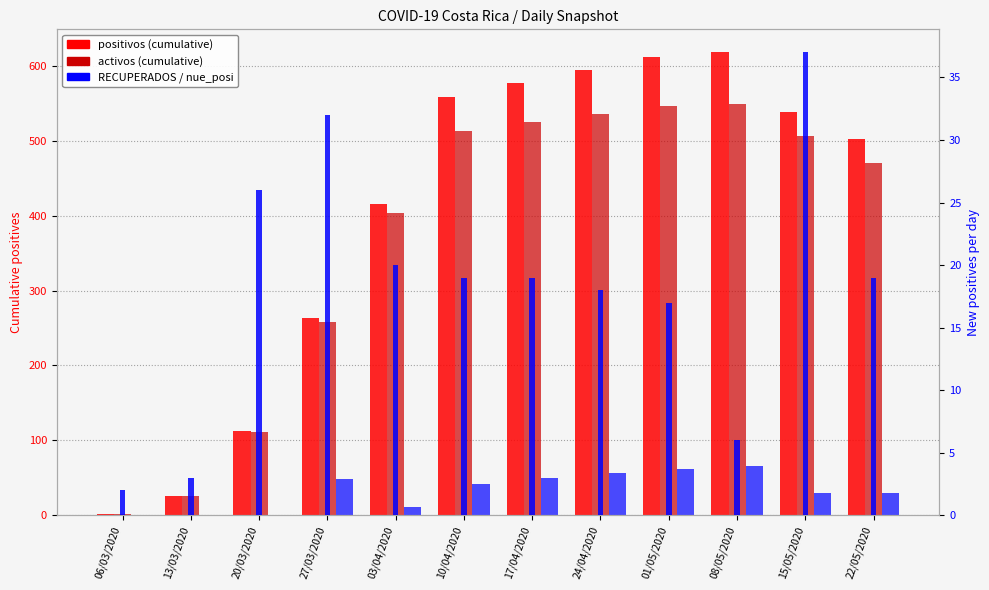

Reading left to right, what are all the values shown in this chart?

positivos: 2	26	113	263	416	558	577	595	612	618	539	502
activos: 2	26	111	258	403	513	525	536	547	549	506	471
RECUPERADOS: 0	0	0	48	11	42	49	56	62	66	30	29
nue_posi: 2	3	26	32	20	19	19	18	17	6	37	19